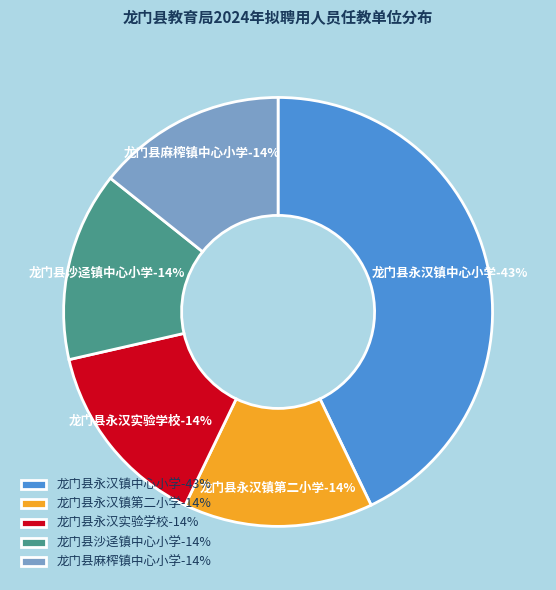

What percentage is the 龙门县永汉实验学校 slice, to the nearest percent?

14%